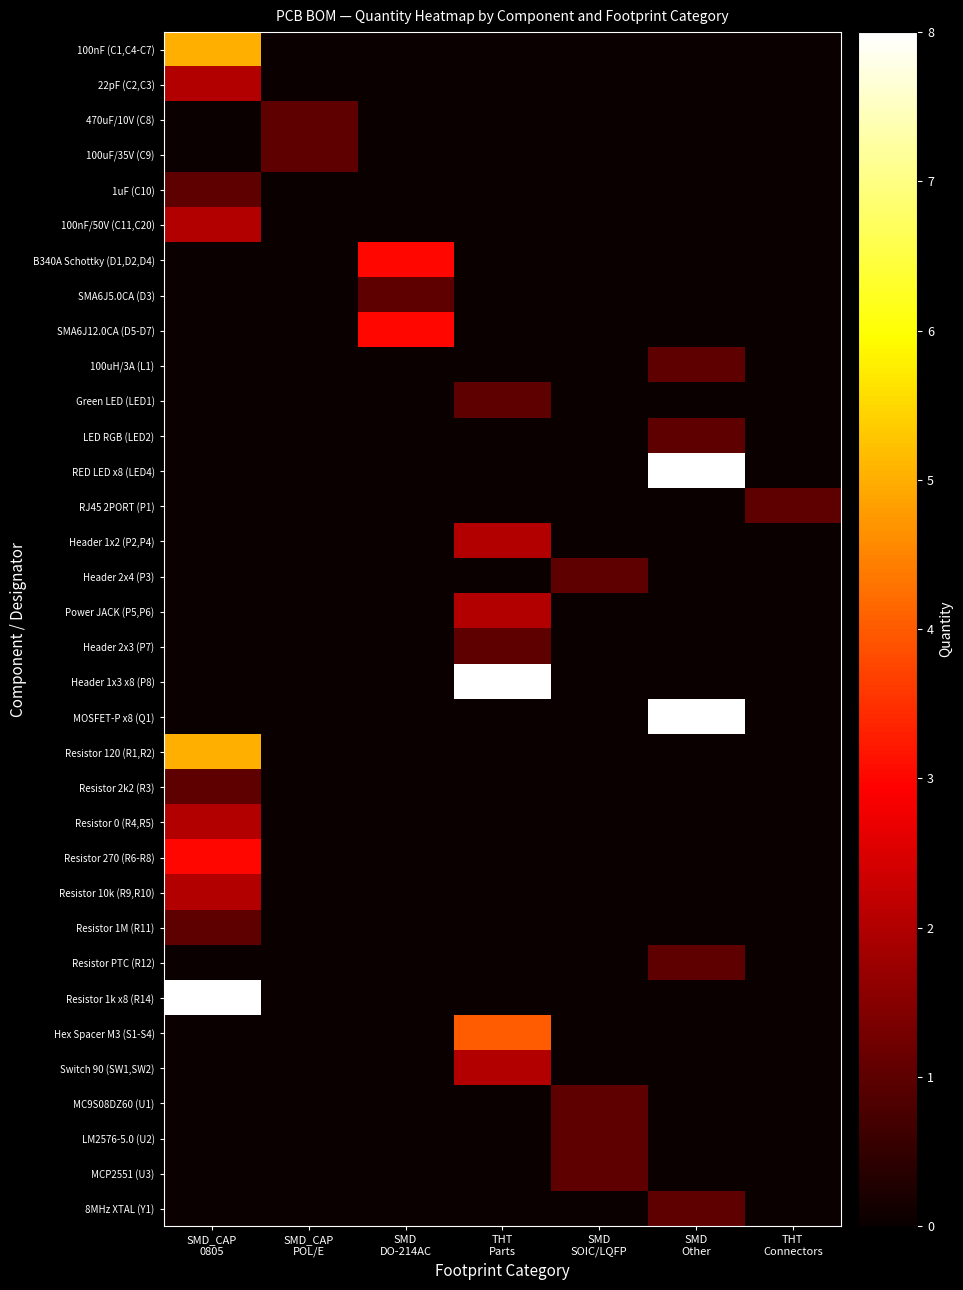

Reading left to right, extract all data points from this chart.

100nF (C1,C4-C7): SMD_CAP
0805=5	SMD_CAP
POL/E=0	SMD
DO-214AC=0	THT
Parts=0	SMD
SOIC/LQFP=0	SMD
Other=0	THT
Connectors=0
22pF (C2,C3): SMD_CAP
0805=2	SMD_CAP
POL/E=0	SMD
DO-214AC=0	THT
Parts=0	SMD
SOIC/LQFP=0	SMD
Other=0	THT
Connectors=0
470uF/10V (C8): SMD_CAP
0805=0	SMD_CAP
POL/E=1	SMD
DO-214AC=0	THT
Parts=0	SMD
SOIC/LQFP=0	SMD
Other=0	THT
Connectors=0
100uF/35V (C9): SMD_CAP
0805=0	SMD_CAP
POL/E=1	SMD
DO-214AC=0	THT
Parts=0	SMD
SOIC/LQFP=0	SMD
Other=0	THT
Connectors=0
1uF (C10): SMD_CAP
0805=1	SMD_CAP
POL/E=0	SMD
DO-214AC=0	THT
Parts=0	SMD
SOIC/LQFP=0	SMD
Other=0	THT
Connectors=0
100nF/50V (C11,C20): SMD_CAP
0805=2	SMD_CAP
POL/E=0	SMD
DO-214AC=0	THT
Parts=0	SMD
SOIC/LQFP=0	SMD
Other=0	THT
Connectors=0
B340A Schottky (D1,D2,D4): SMD_CAP
0805=0	SMD_CAP
POL/E=0	SMD
DO-214AC=3	THT
Parts=0	SMD
SOIC/LQFP=0	SMD
Other=0	THT
Connectors=0
SMA6J5.0CA (D3): SMD_CAP
0805=0	SMD_CAP
POL/E=0	SMD
DO-214AC=1	THT
Parts=0	SMD
SOIC/LQFP=0	SMD
Other=0	THT
Connectors=0
SMA6J12.0CA (D5-D7): SMD_CAP
0805=0	SMD_CAP
POL/E=0	SMD
DO-214AC=3	THT
Parts=0	SMD
SOIC/LQFP=0	SMD
Other=0	THT
Connectors=0
100uH/3A (L1): SMD_CAP
0805=0	SMD_CAP
POL/E=0	SMD
DO-214AC=0	THT
Parts=0	SMD
SOIC/LQFP=0	SMD
Other=1	THT
Connectors=0
Green LED (LED1): SMD_CAP
0805=0	SMD_CAP
POL/E=0	SMD
DO-214AC=0	THT
Parts=1	SMD
SOIC/LQFP=0	SMD
Other=0	THT
Connectors=0
LED RGB (LED2): SMD_CAP
0805=0	SMD_CAP
POL/E=0	SMD
DO-214AC=0	THT
Parts=0	SMD
SOIC/LQFP=0	SMD
Other=1	THT
Connectors=0
RED LED x8 (LED4): SMD_CAP
0805=0	SMD_CAP
POL/E=0	SMD
DO-214AC=0	THT
Parts=0	SMD
SOIC/LQFP=0	SMD
Other=8	THT
Connectors=0
RJ45 2PORT (P1): SMD_CAP
0805=0	SMD_CAP
POL/E=0	SMD
DO-214AC=0	THT
Parts=0	SMD
SOIC/LQFP=0	SMD
Other=0	THT
Connectors=1
Header 1x2 (P2,P4): SMD_CAP
0805=0	SMD_CAP
POL/E=0	SMD
DO-214AC=0	THT
Parts=2	SMD
SOIC/LQFP=0	SMD
Other=0	THT
Connectors=0
Header 2x4 (P3): SMD_CAP
0805=0	SMD_CAP
POL/E=0	SMD
DO-214AC=0	THT
Parts=0	SMD
SOIC/LQFP=1	SMD
Other=0	THT
Connectors=0
Power JACK (P5,P6): SMD_CAP
0805=0	SMD_CAP
POL/E=0	SMD
DO-214AC=0	THT
Parts=2	SMD
SOIC/LQFP=0	SMD
Other=0	THT
Connectors=0
Header 2x3 (P7): SMD_CAP
0805=0	SMD_CAP
POL/E=0	SMD
DO-214AC=0	THT
Parts=1	SMD
SOIC/LQFP=0	SMD
Other=0	THT
Connectors=0
Header 1x3 x8 (P8): SMD_CAP
0805=0	SMD_CAP
POL/E=0	SMD
DO-214AC=0	THT
Parts=8	SMD
SOIC/LQFP=0	SMD
Other=0	THT
Connectors=0
MOSFET-P x8 (Q1): SMD_CAP
0805=0	SMD_CAP
POL/E=0	SMD
DO-214AC=0	THT
Parts=0	SMD
SOIC/LQFP=0	SMD
Other=8	THT
Connectors=0
Resistor 120 (R1,R2): SMD_CAP
0805=5	SMD_CAP
POL/E=0	SMD
DO-214AC=0	THT
Parts=0	SMD
SOIC/LQFP=0	SMD
Other=0	THT
Connectors=0
Resistor 2k2 (R3): SMD_CAP
0805=1	SMD_CAP
POL/E=0	SMD
DO-214AC=0	THT
Parts=0	SMD
SOIC/LQFP=0	SMD
Other=0	THT
Connectors=0
Resistor 0 (R4,R5): SMD_CAP
0805=2	SMD_CAP
POL/E=0	SMD
DO-214AC=0	THT
Parts=0	SMD
SOIC/LQFP=0	SMD
Other=0	THT
Connectors=0
Resistor 270 (R6-R8): SMD_CAP
0805=3	SMD_CAP
POL/E=0	SMD
DO-214AC=0	THT
Parts=0	SMD
SOIC/LQFP=0	SMD
Other=0	THT
Connectors=0
Resistor 10k (R9,R10): SMD_CAP
0805=2	SMD_CAP
POL/E=0	SMD
DO-214AC=0	THT
Parts=0	SMD
SOIC/LQFP=0	SMD
Other=0	THT
Connectors=0
Resistor 1M (R11): SMD_CAP
0805=1	SMD_CAP
POL/E=0	SMD
DO-214AC=0	THT
Parts=0	SMD
SOIC/LQFP=0	SMD
Other=0	THT
Connectors=0
Resistor PTC (R12): SMD_CAP
0805=0	SMD_CAP
POL/E=0	SMD
DO-214AC=0	THT
Parts=0	SMD
SOIC/LQFP=0	SMD
Other=1	THT
Connectors=0
Resistor 1k x8 (R14): SMD_CAP
0805=8	SMD_CAP
POL/E=0	SMD
DO-214AC=0	THT
Parts=0	SMD
SOIC/LQFP=0	SMD
Other=0	THT
Connectors=0
Hex Spacer M3 (S1-S4): SMD_CAP
0805=0	SMD_CAP
POL/E=0	SMD
DO-214AC=0	THT
Parts=4	SMD
SOIC/LQFP=0	SMD
Other=0	THT
Connectors=0
Switch 90 (SW1,SW2): SMD_CAP
0805=0	SMD_CAP
POL/E=0	SMD
DO-214AC=0	THT
Parts=2	SMD
SOIC/LQFP=0	SMD
Other=0	THT
Connectors=0
MC9S08DZ60 (U1): SMD_CAP
0805=0	SMD_CAP
POL/E=0	SMD
DO-214AC=0	THT
Parts=0	SMD
SOIC/LQFP=1	SMD
Other=0	THT
Connectors=0
LM2576-5.0 (U2): SMD_CAP
0805=0	SMD_CAP
POL/E=0	SMD
DO-214AC=0	THT
Parts=0	SMD
SOIC/LQFP=1	SMD
Other=0	THT
Connectors=0
MCP2551 (U3): SMD_CAP
0805=0	SMD_CAP
POL/E=0	SMD
DO-214AC=0	THT
Parts=0	SMD
SOIC/LQFP=1	SMD
Other=0	THT
Connectors=0
8MHz XTAL (Y1): SMD_CAP
0805=0	SMD_CAP
POL/E=0	SMD
DO-214AC=0	THT
Parts=0	SMD
SOIC/LQFP=0	SMD
Other=1	THT
Connectors=0